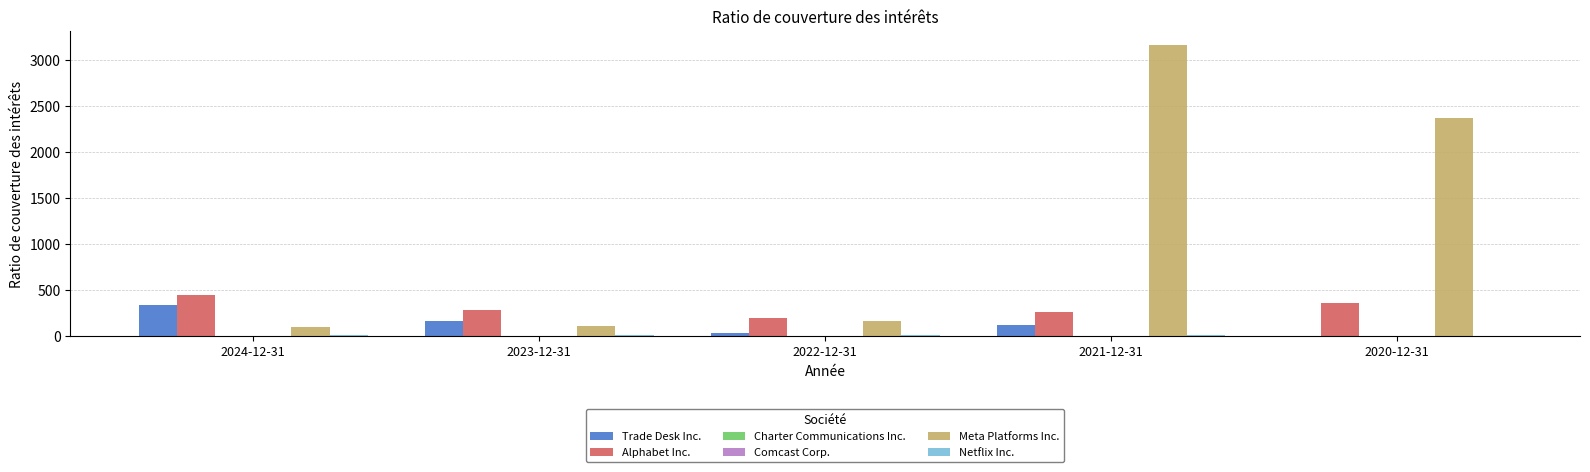

Between 2024-12-31 and 2021-12-31, which series saw the biggest shift?

Meta Platforms Inc.